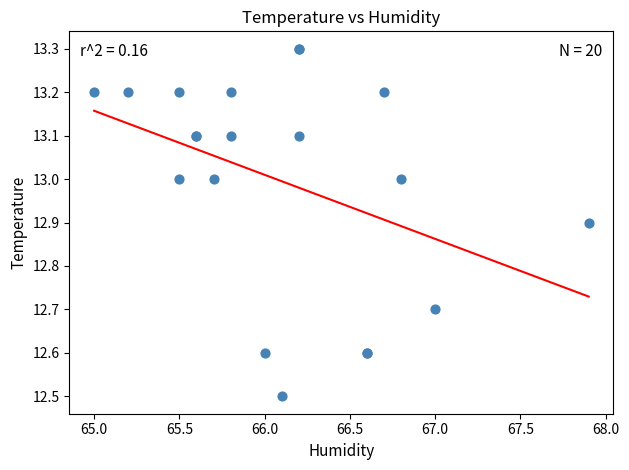

What Y value in the scatter plot is closest to 12?

12.5